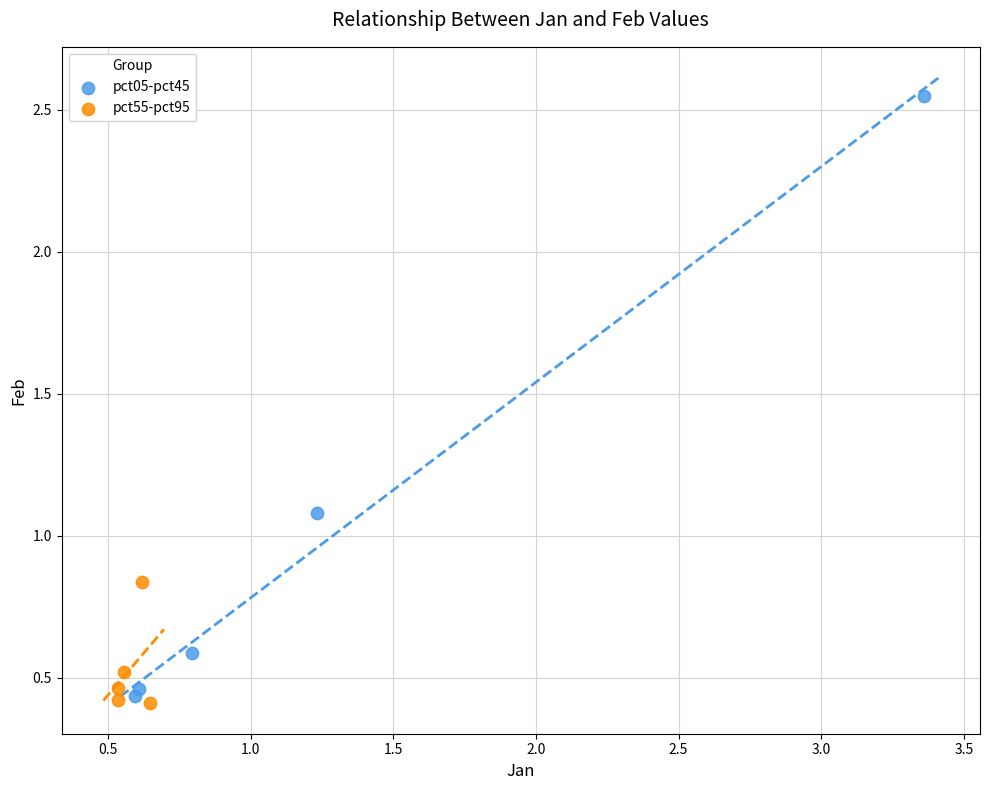

Which series contains the highest Y value?

pct05-pct45